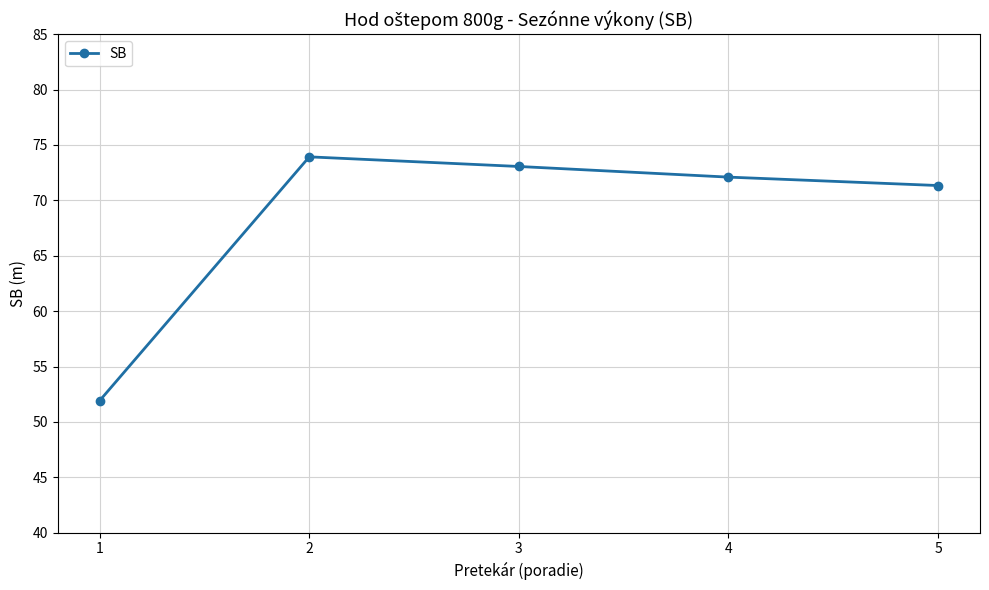

Which label corresponds to the largest value in the chart?

2